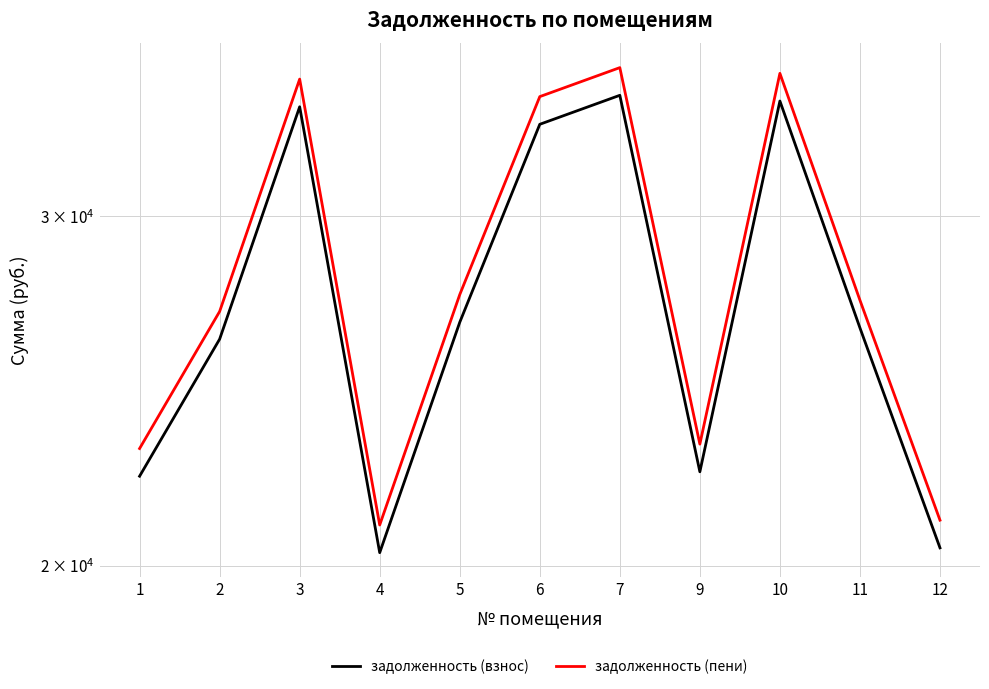

True or false: задолженность (пени) has more than 2 interior local peaks.

True